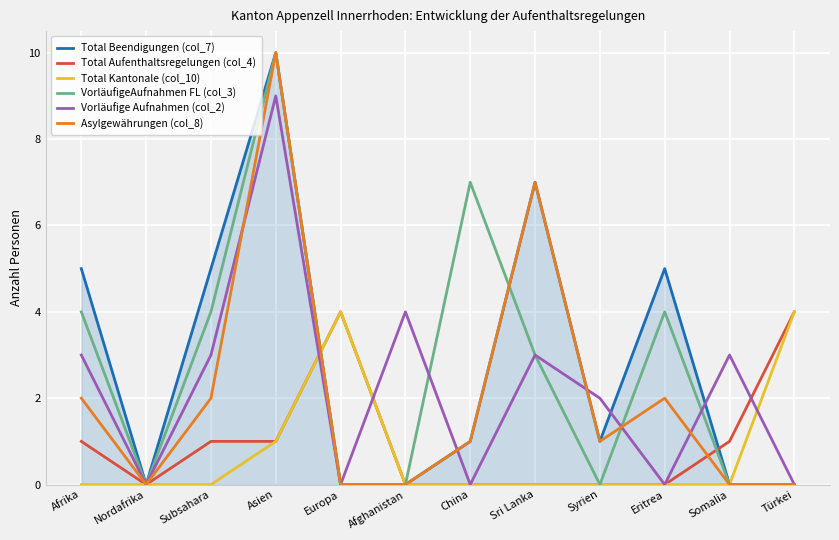

At Subsahara, list the series in order from largest to smallest.

Total Beendigungen (col_7), VorläufigeAufnahmen FL (col_3), Vorläufige Aufnahmen (col_2), Asylgewährungen (col_8), Total Aufenthaltsregelungen (col_4), Total Kantonale (col_10)